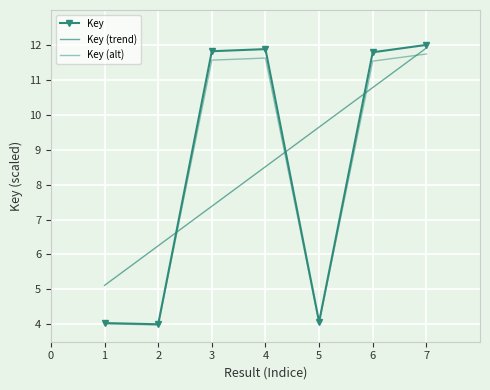

Is it true that Key equals 12.0 at 7?

True